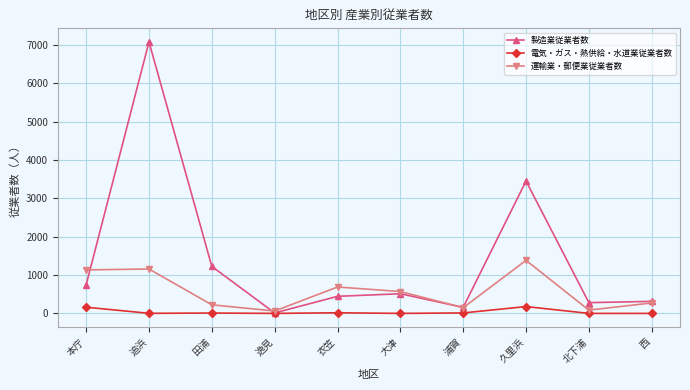

What is the lowest value of the 運輸業・郵便業従業者数 series?

62